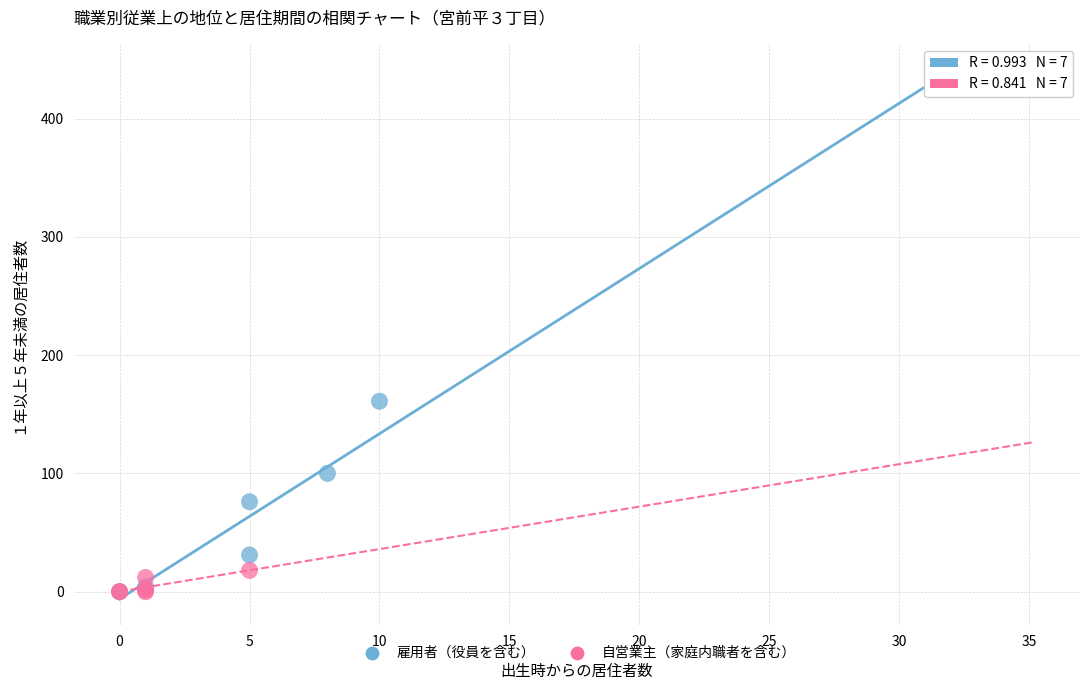

Which series has the largest Y range (max minus min)?

雇用者（役員を含む）